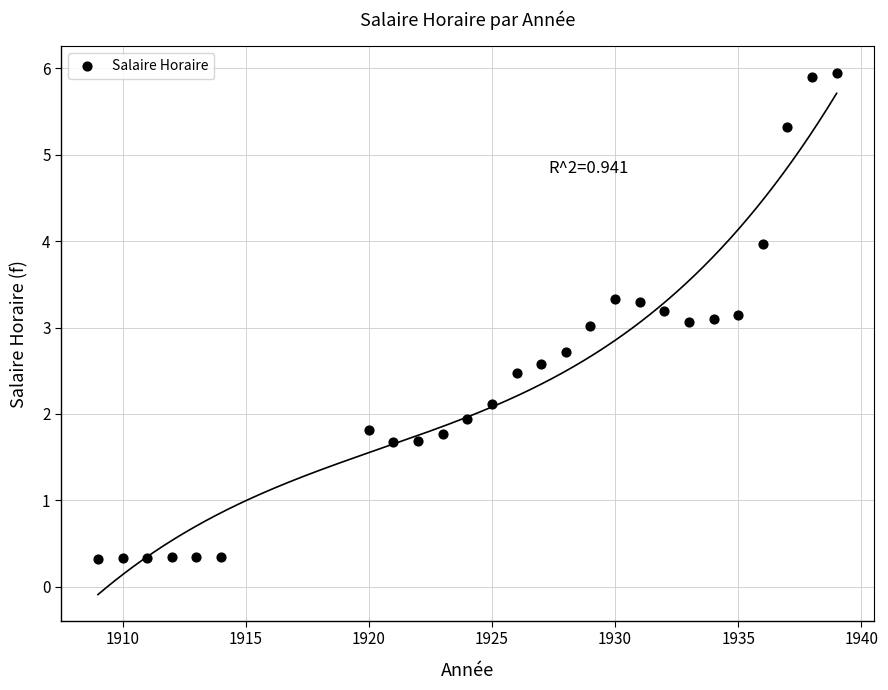

What is the range of X values (max minus min)?

30.0